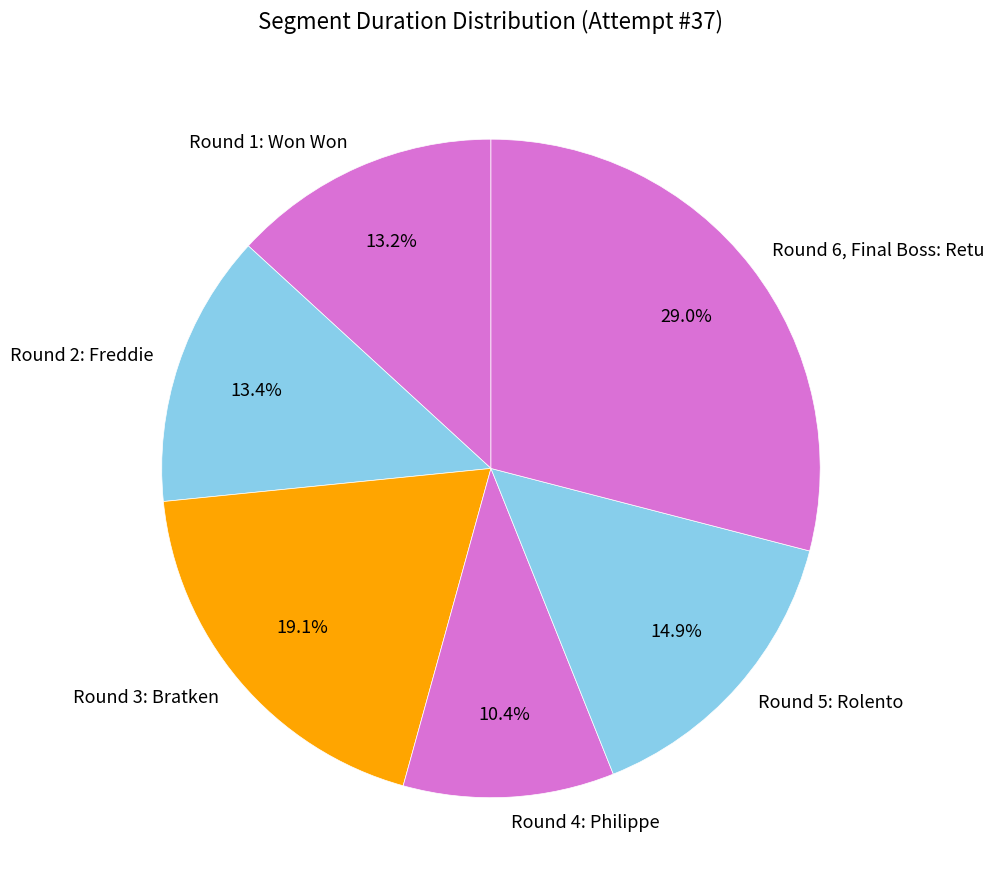

Does Round 1: Won Won account for over 50% of the chart?

No